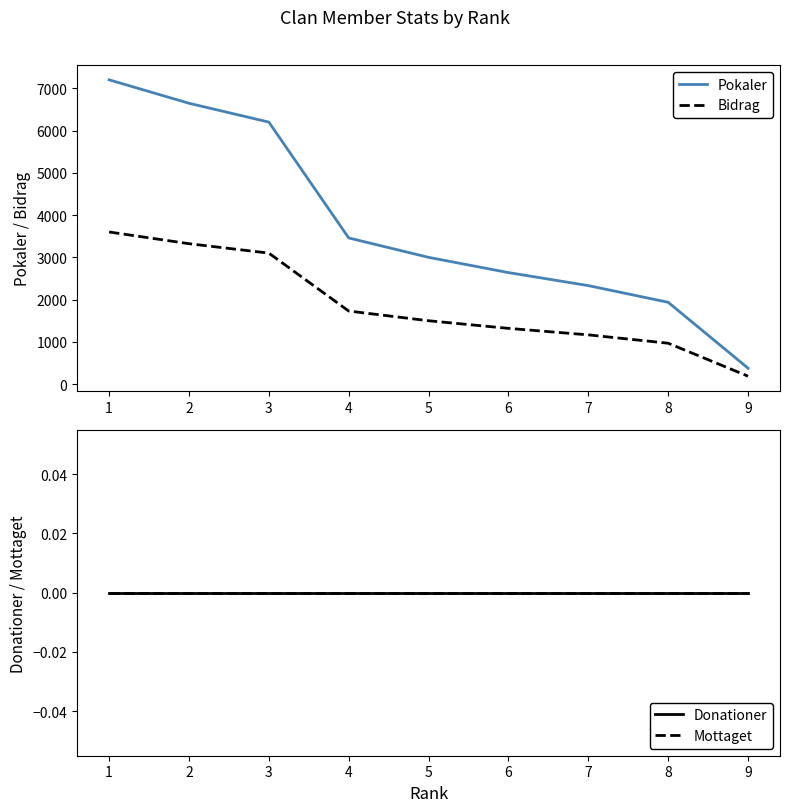

Is this an area chart (filled region under the line)?

No